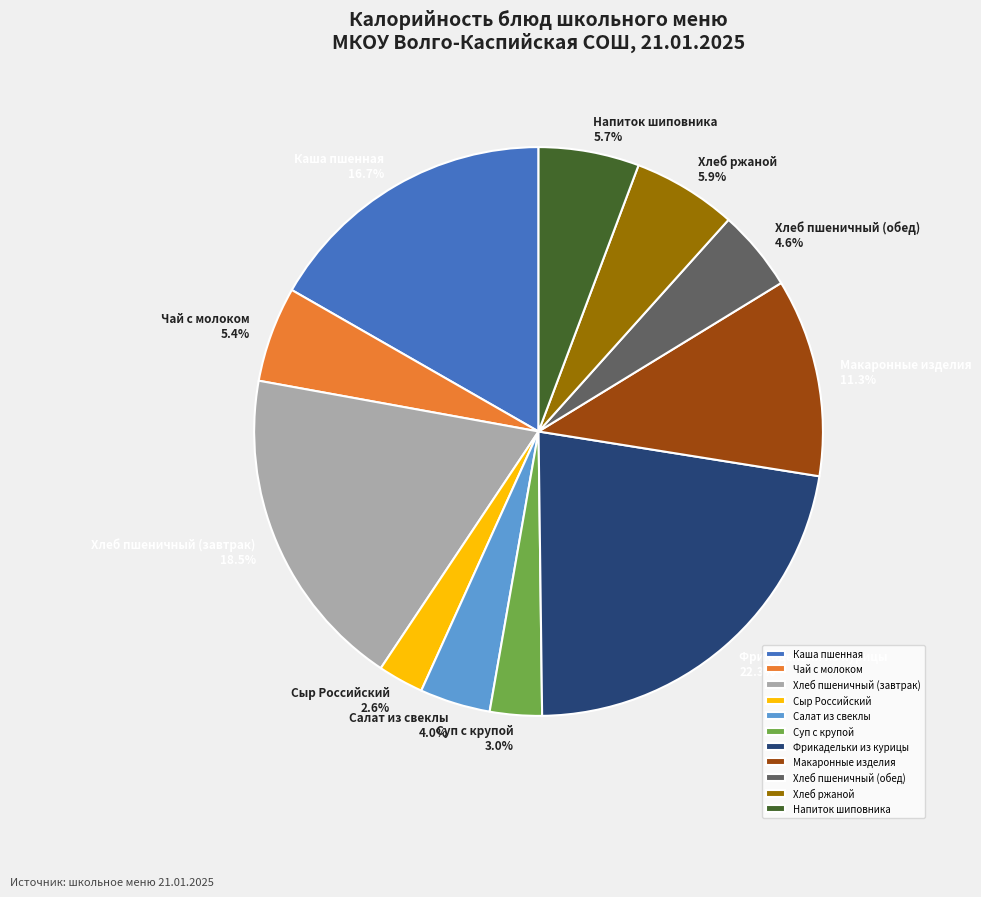

Count the number of slices in the pie.

11